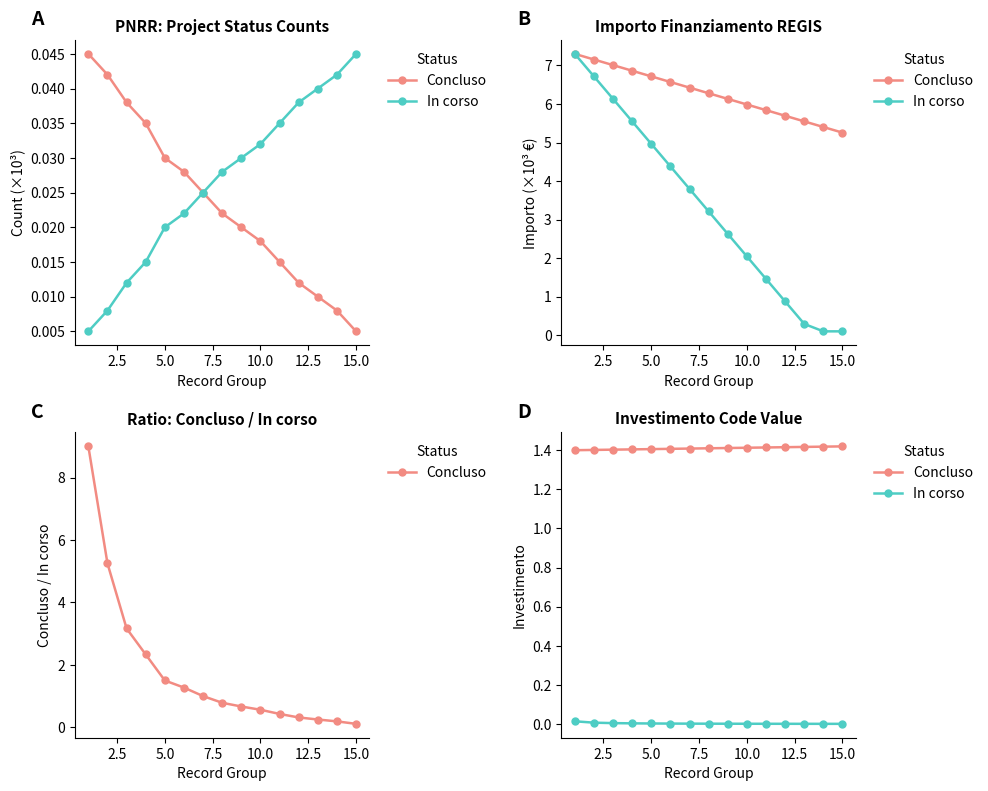

At which category is the sum across all series the highest?

15.0